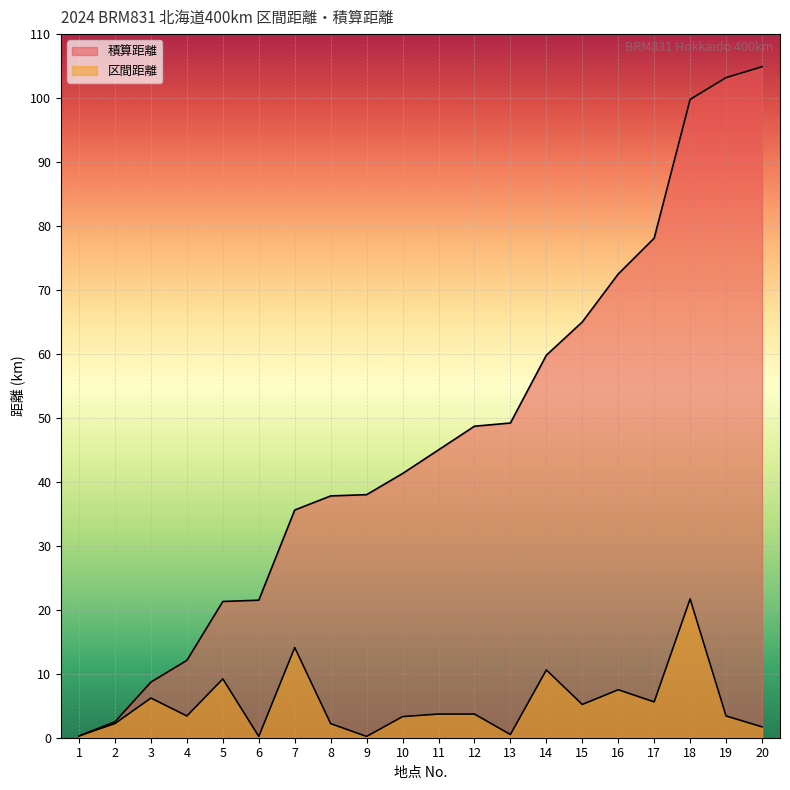

What is the value of the 積算距離 point at the 8th from the left?

37.8